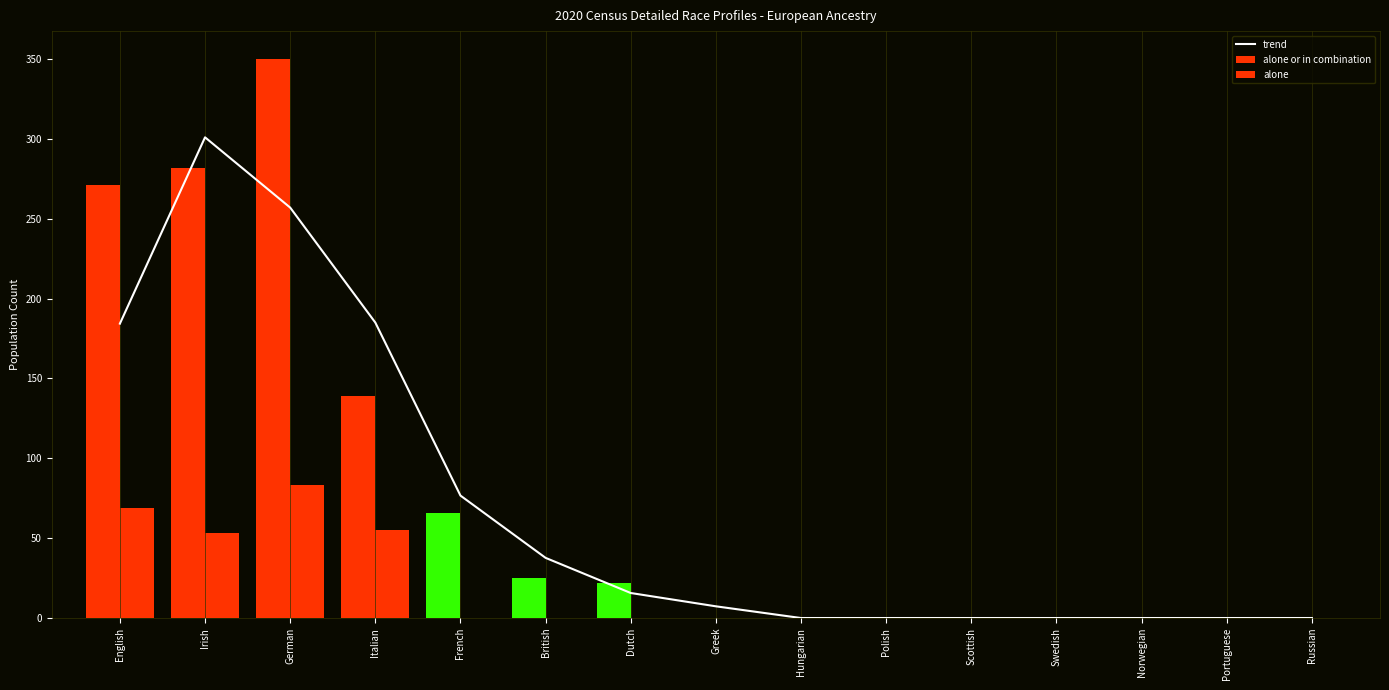

What is the value of the trend bar at the 3rd from the left?

257.0